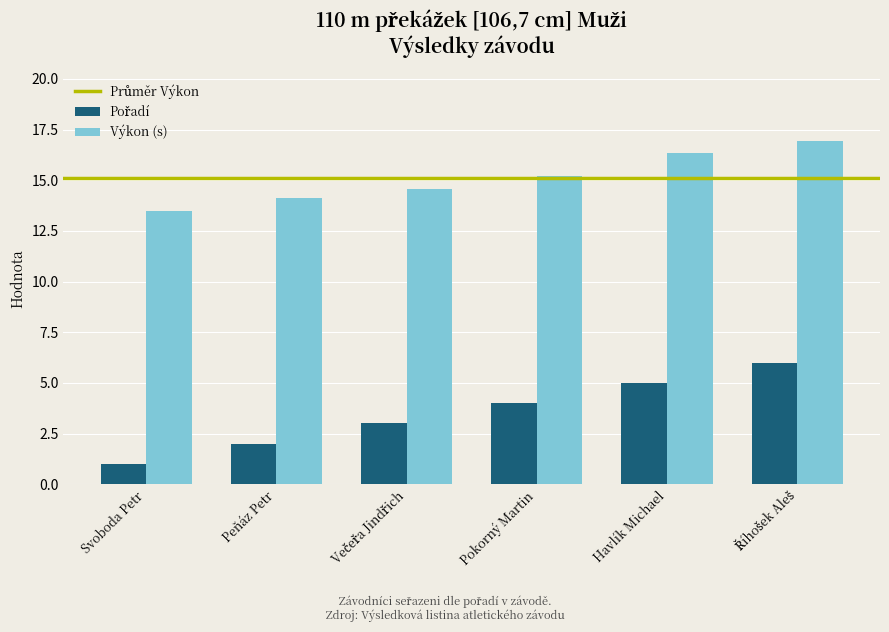

The Výkon (s) series shows 8.1 at Pokorný Martin. True or false?

False